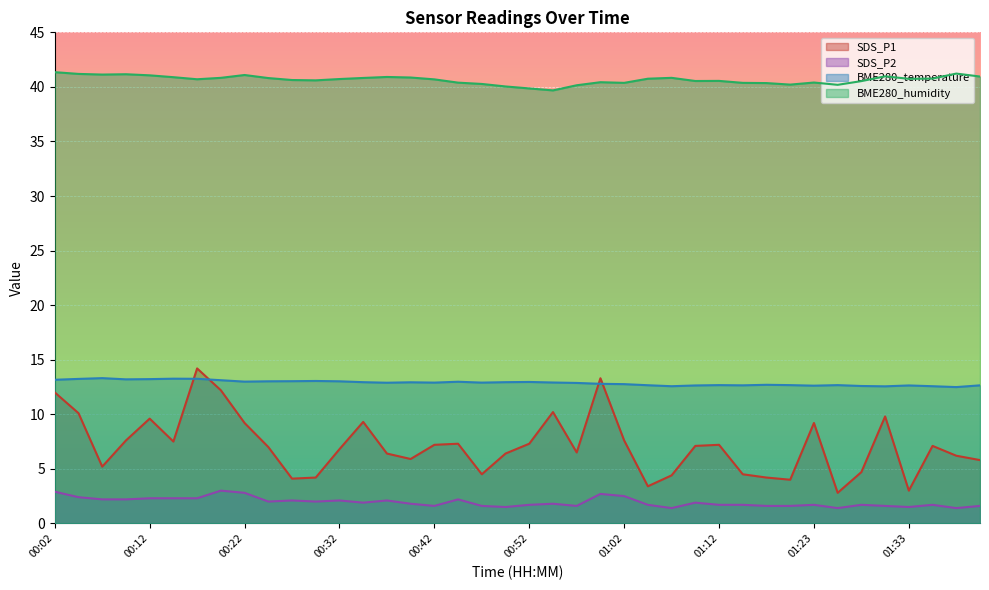

At which label is SDS_P2 closest to 2?

00:24